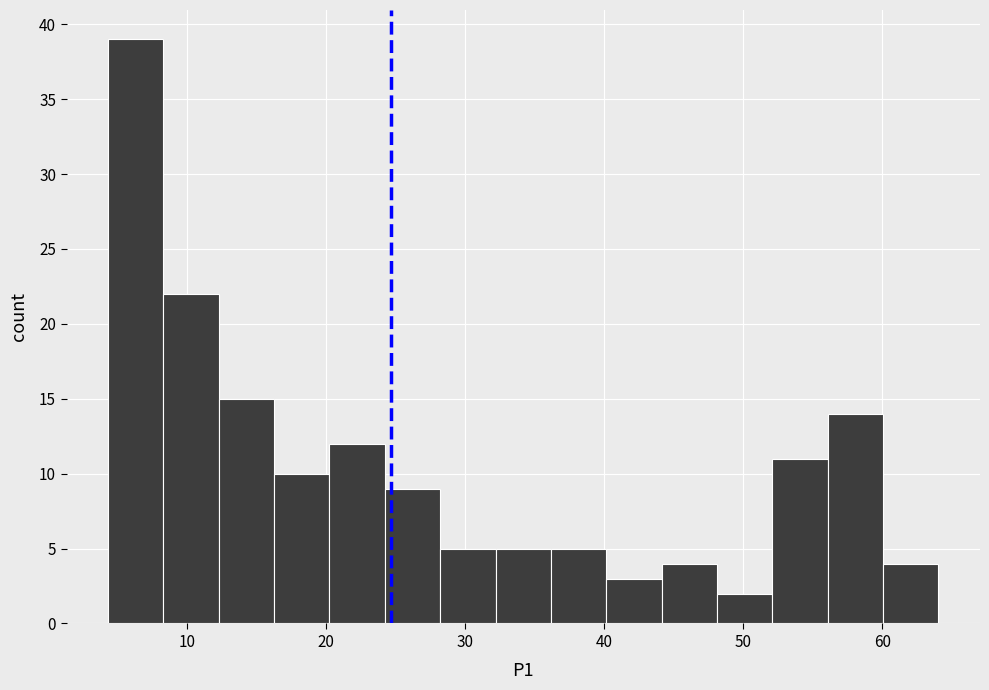

Around what value on the x-axis is the tallest bar? Give the approximate position of its centre, as read against the axis.

6